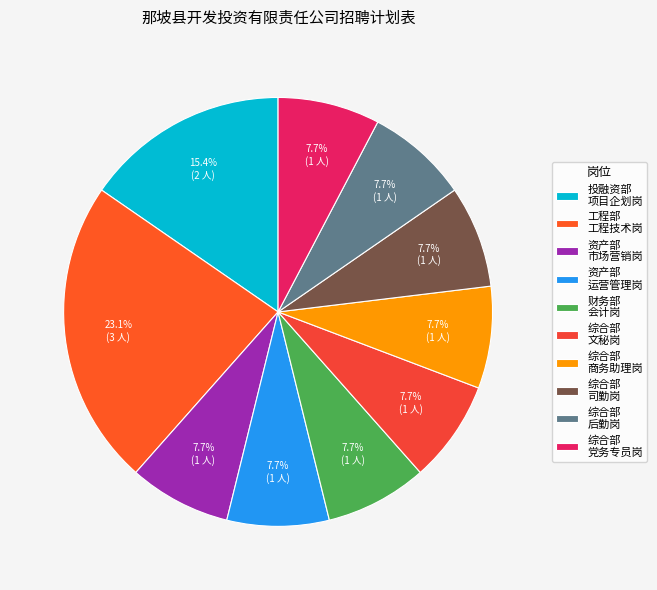

Which category has the smallest portion of the pie?

资产部
市场营销岗